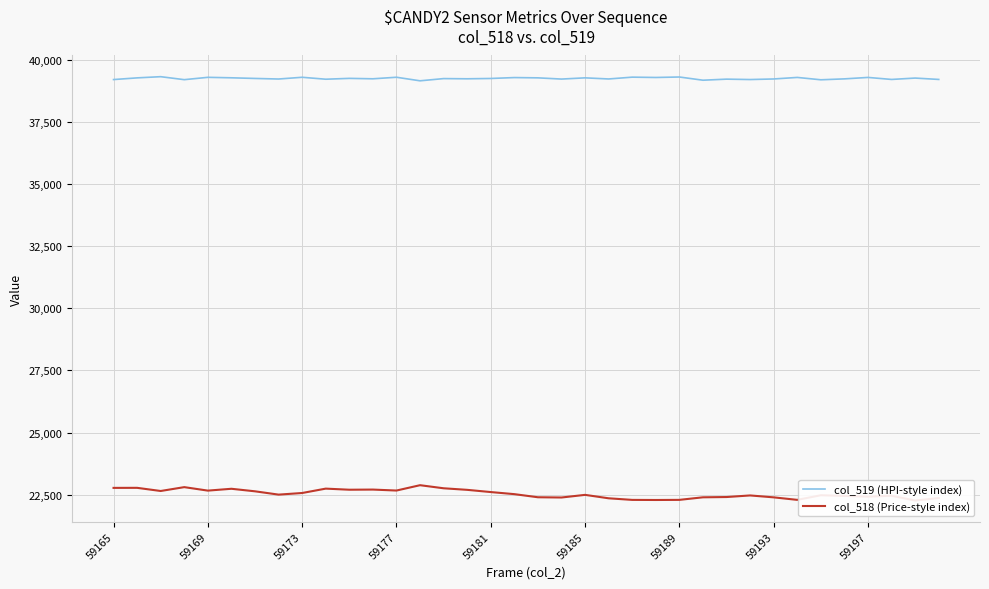

What is the maximum value for col_519 (HPI-style index)?

39313